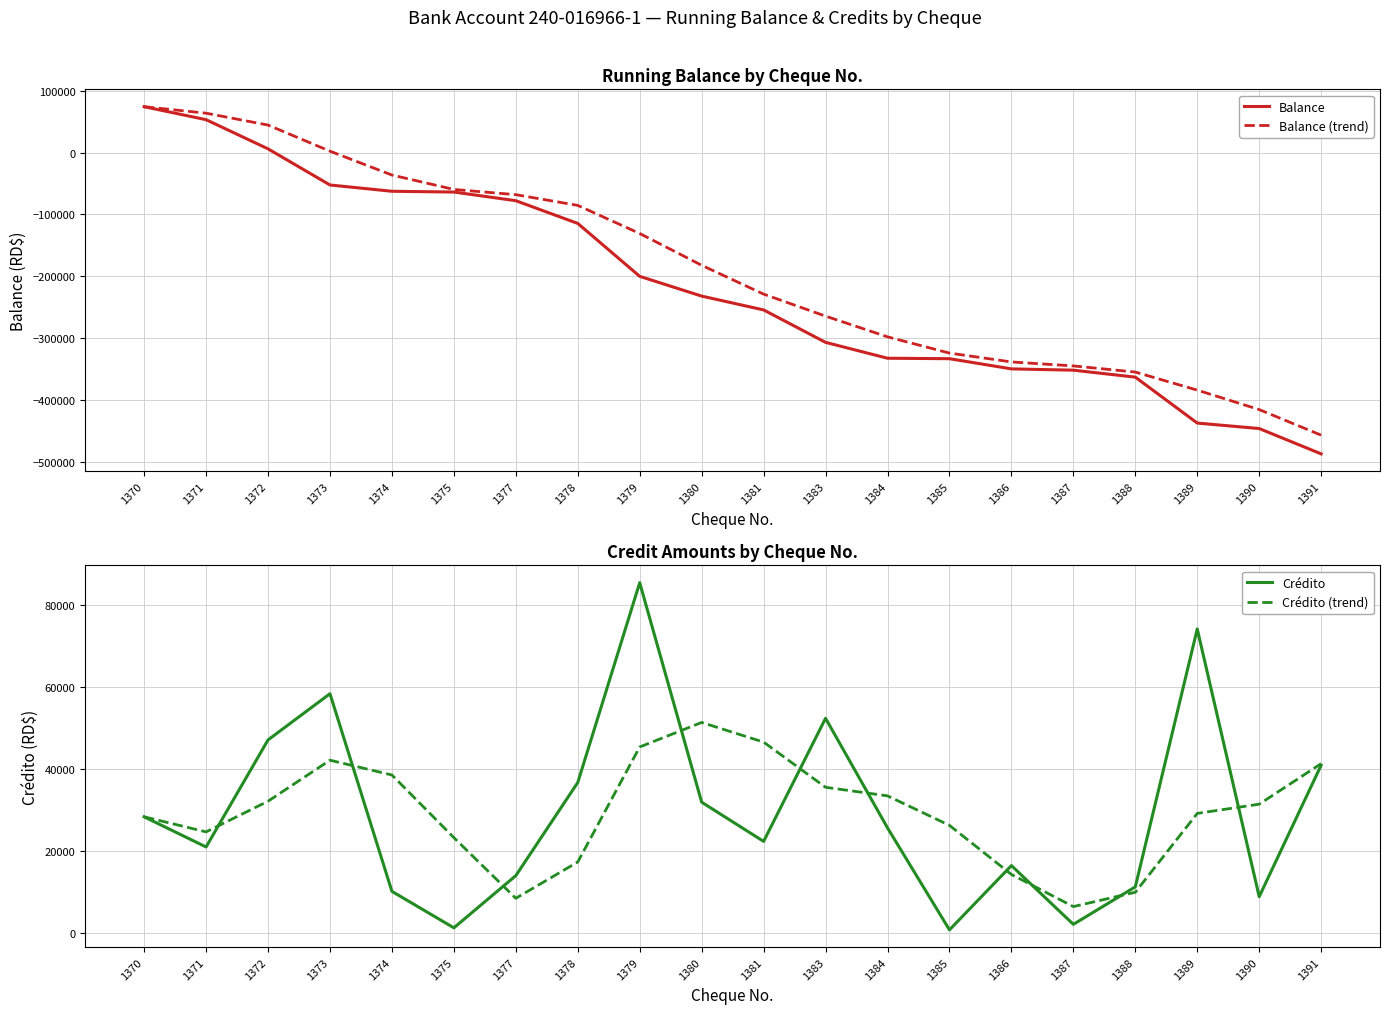

Does the chart display data point markers on the line(s)?

No